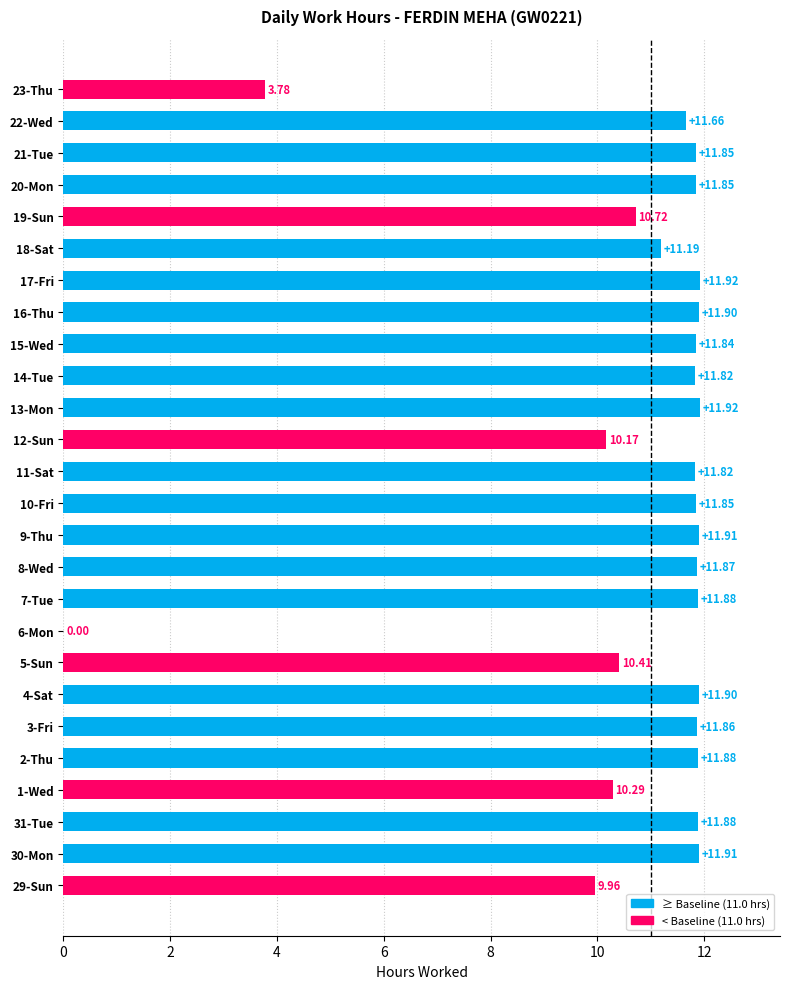

Between 5-Sun and 3-Fri, which is larger?

3-Fri